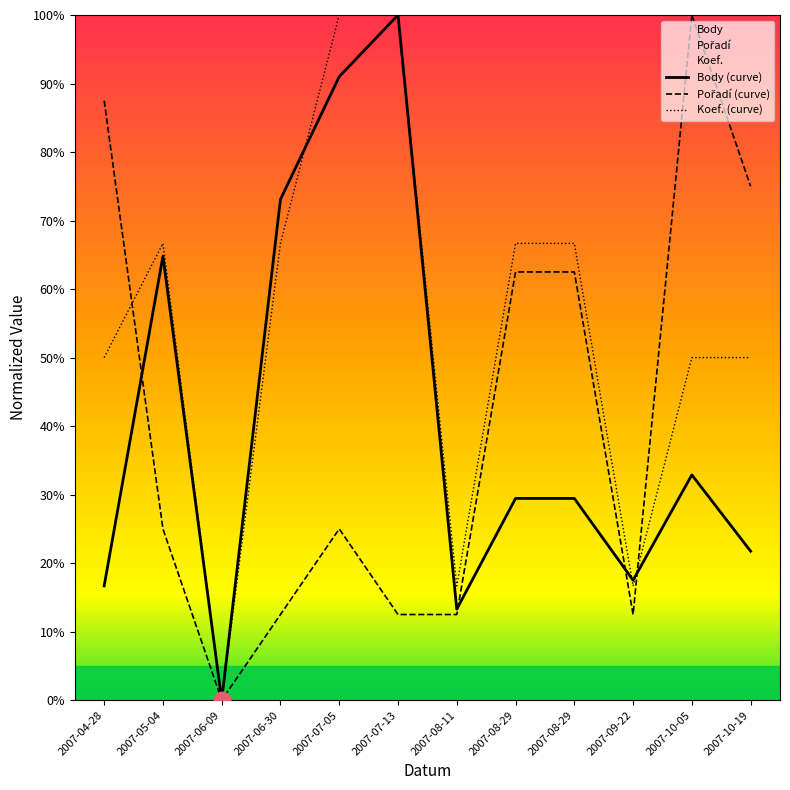

How many lines are shown in the chart?

3